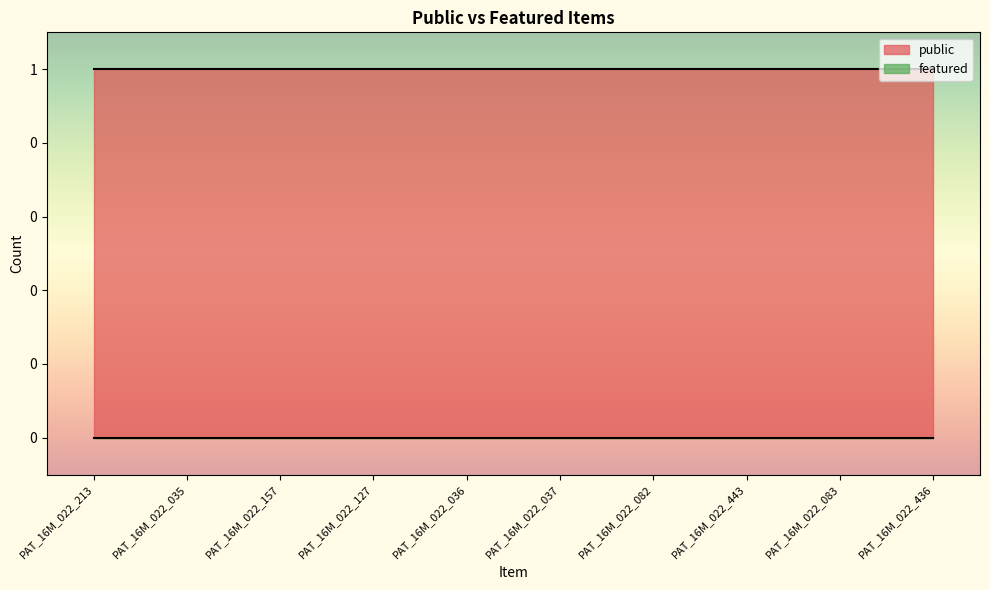

Where is featured nearest to the value 0?

PAT_16M_022_213